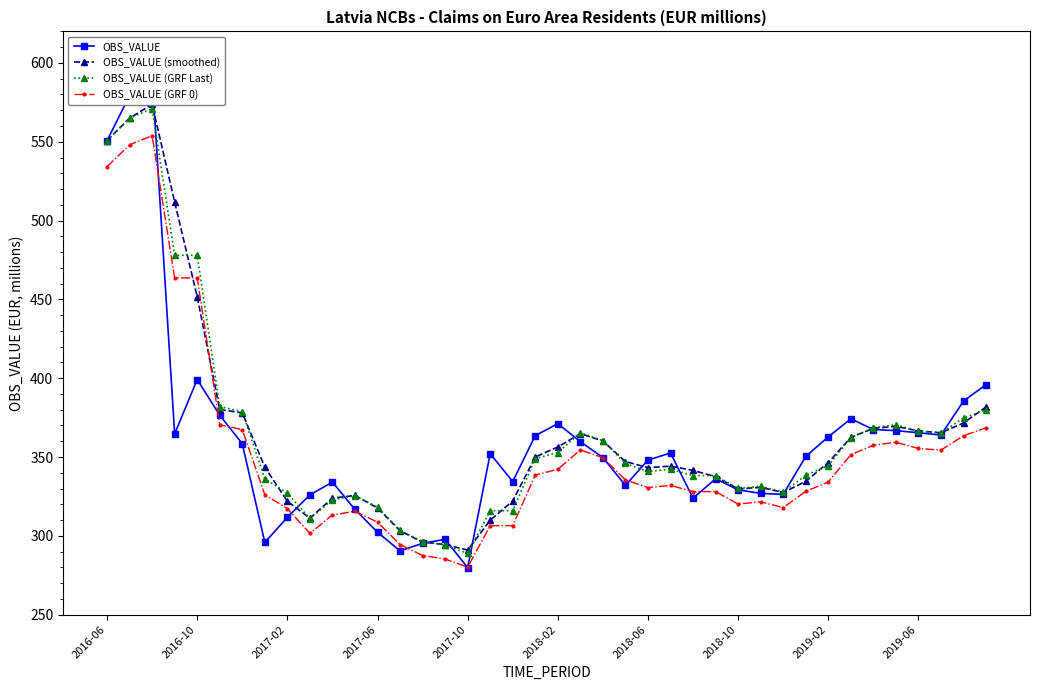

What is the approximate value of OBS_VALUE at 38?

385.5